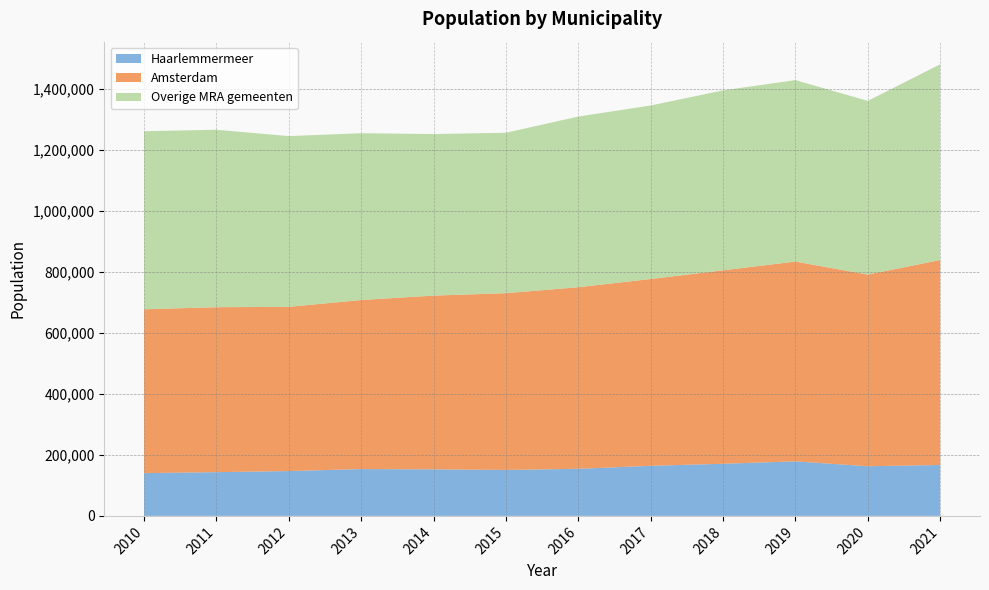

Reading left to right, list all the values displayed in this chart.

Haarlemmermeer: 2010=140200	2011=143400	2012=147000	2013=153500	2014=152600	2015=150600	2016=154400	2017=164200	2018=170900	2019=178800	2020=162800	2021=167000
Amsterdam: 2010=537100	2011=540700	2012=538300	2013=554100	2014=569500	2015=579500	2016=595200	2017=612300	2018=634100	2019=654900	2020=628200	2021=671800
Overige MRA gemeenten: 2010=583700	2011=581700	2012=559700	2013=546800	2014=529600	2015=525900	2016=559500	2017=568900	2018=589800	2019=594800	2020=569400	2021=641700